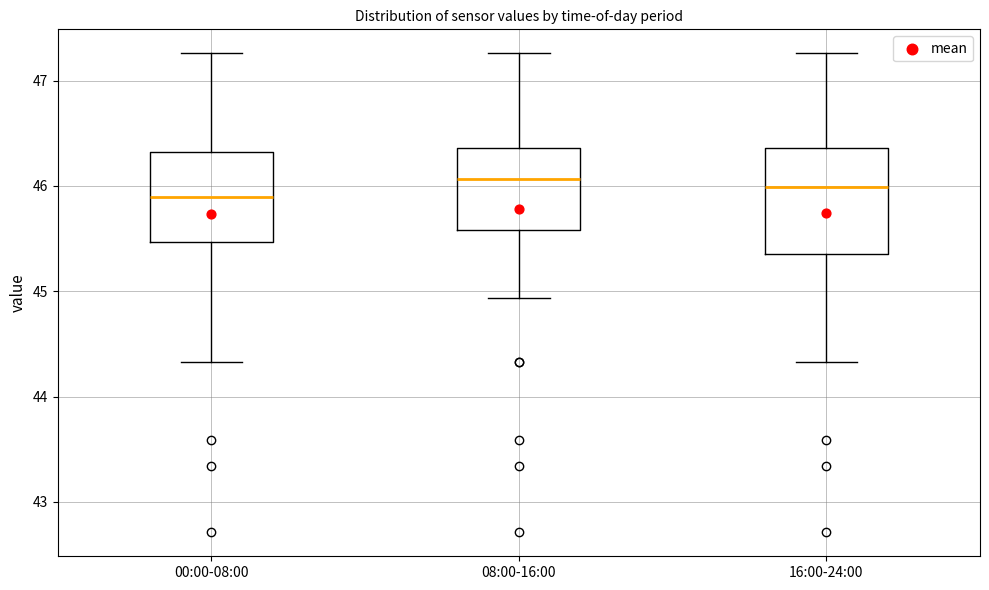

Reading left to right, transcribe this box plot: for each box, give where its median line is, the range the box spans, and where its two whiskers end, as read against the y-axis. The values are not printed on the chart, so give them approximately, as read against the axis.

00:00-08:00: median 45.9, box 45.5 to 46.3, whiskers 44.3 to 47.3
08:00-16:00: median 46.1, box 45.6 to 46.4, whiskers 44.9 to 47.3
16:00-24:00: median 46.0, box 45.4 to 46.4, whiskers 44.3 to 47.3